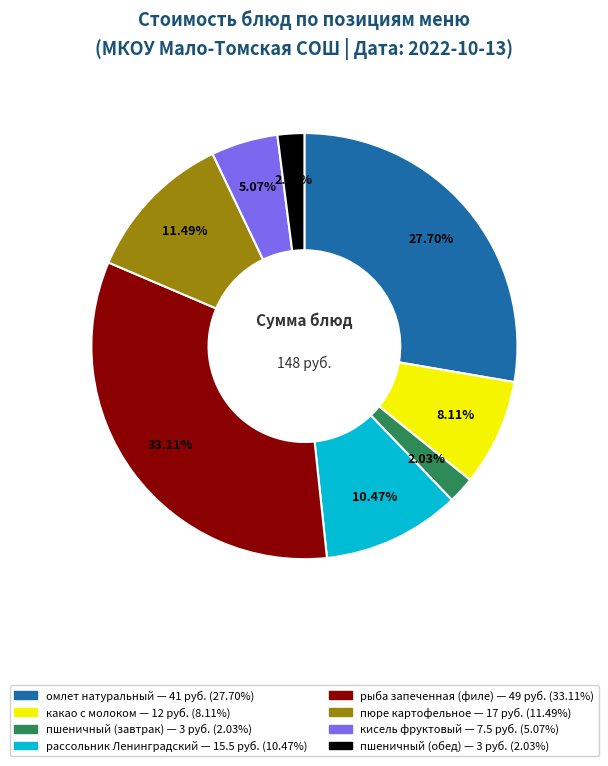

Is there any slice that represents more than half of the pie?

No